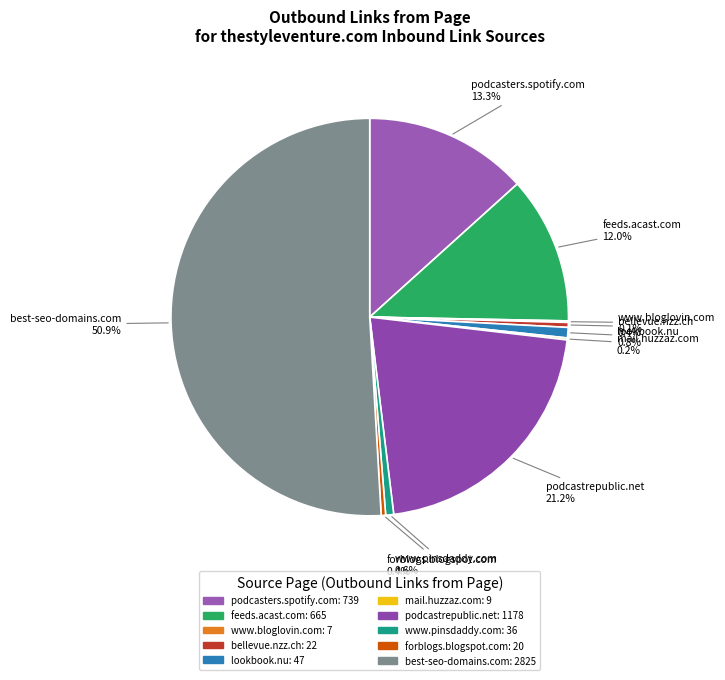

Does podcasters.spotify.com represent more than half of the total?

No